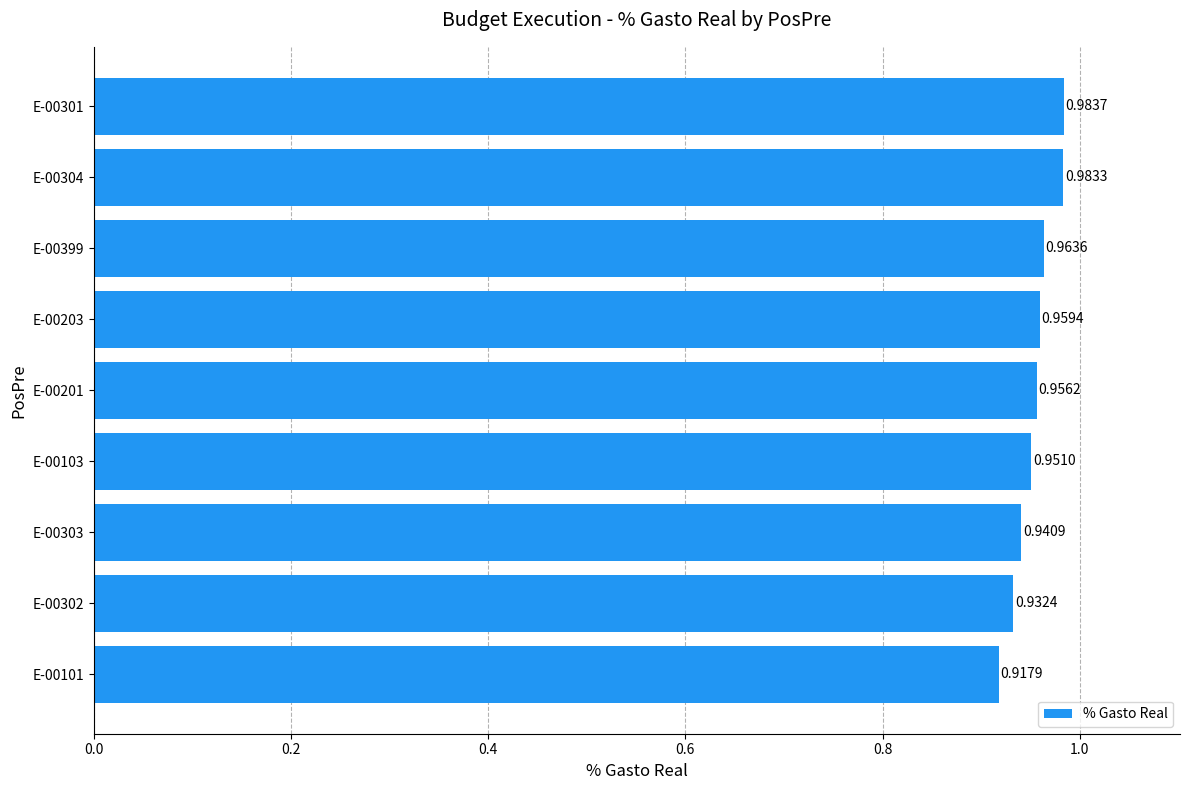

Rank the categories by value from highest to lowest.

E-00301, E-00304, E-00399, E-00203, E-00201, E-00103, E-00303, E-00302, E-00101